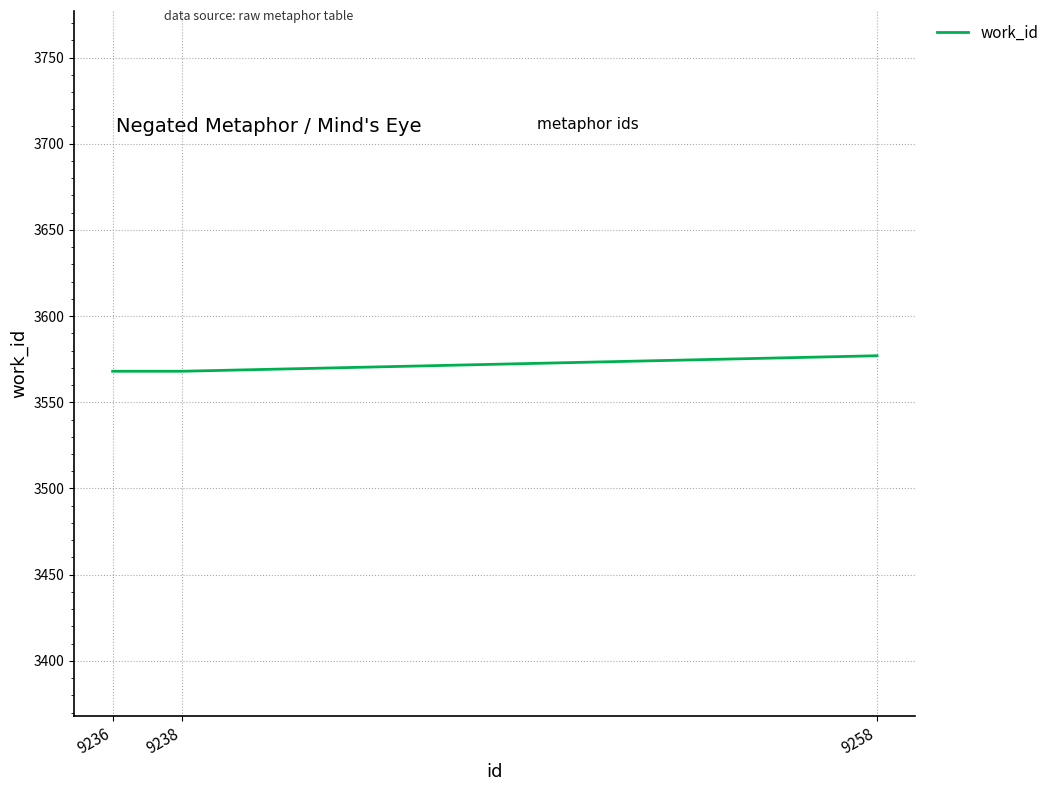

What is the difference between the maximum and second lowest values?

9